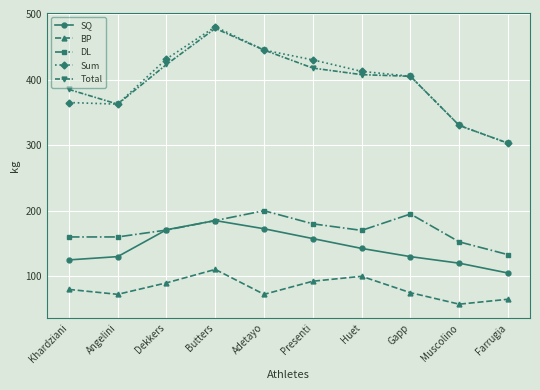

Read the DL value at Gapp.

195.0